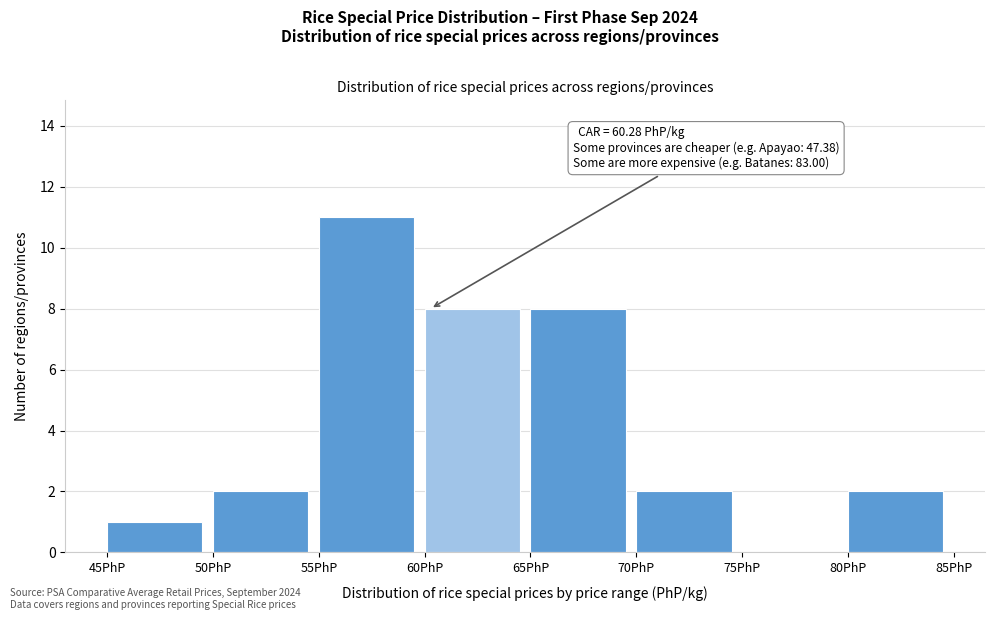

Over which range of the x-axis is the bar tallest?

55 to 60